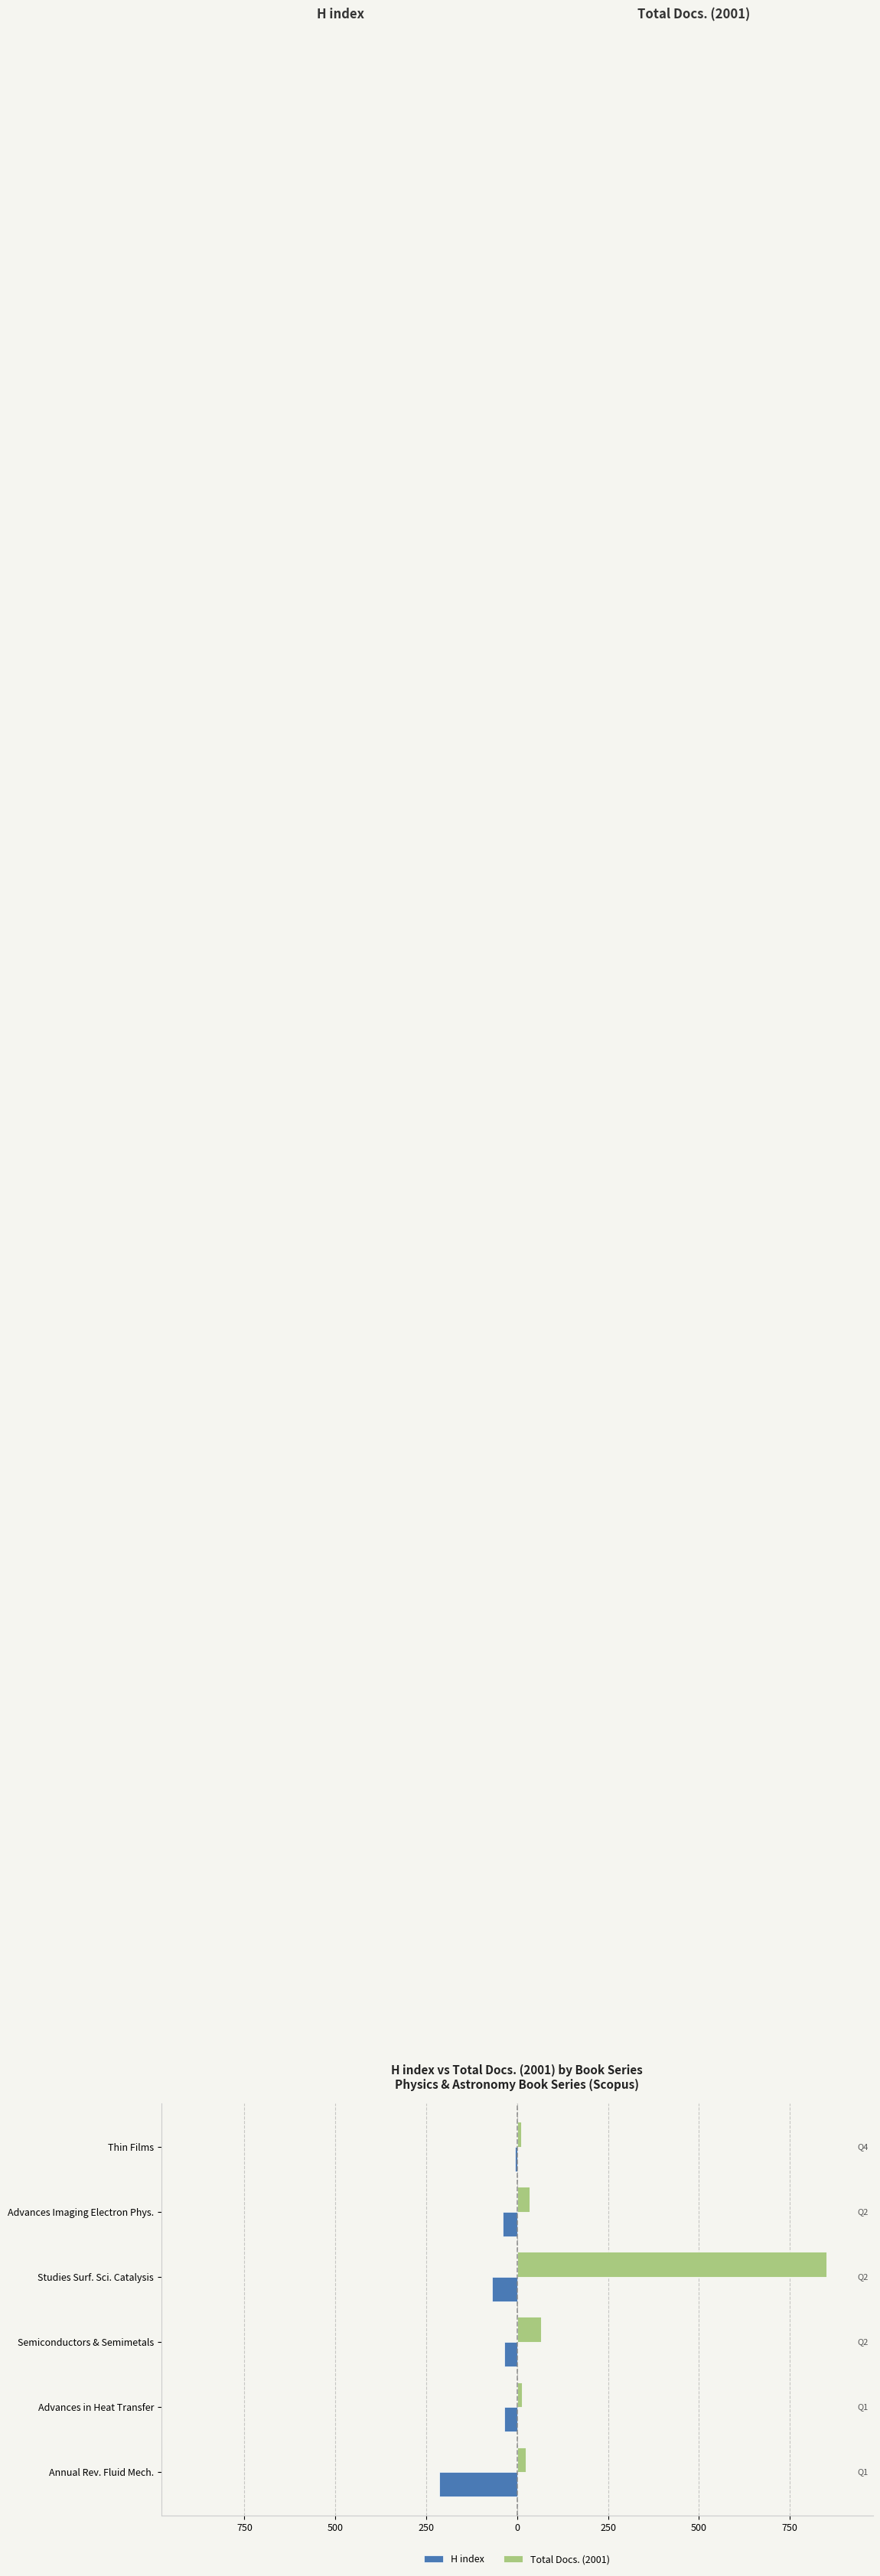

What are all the series names shown in the legend?

H index, Total Docs. (2001)